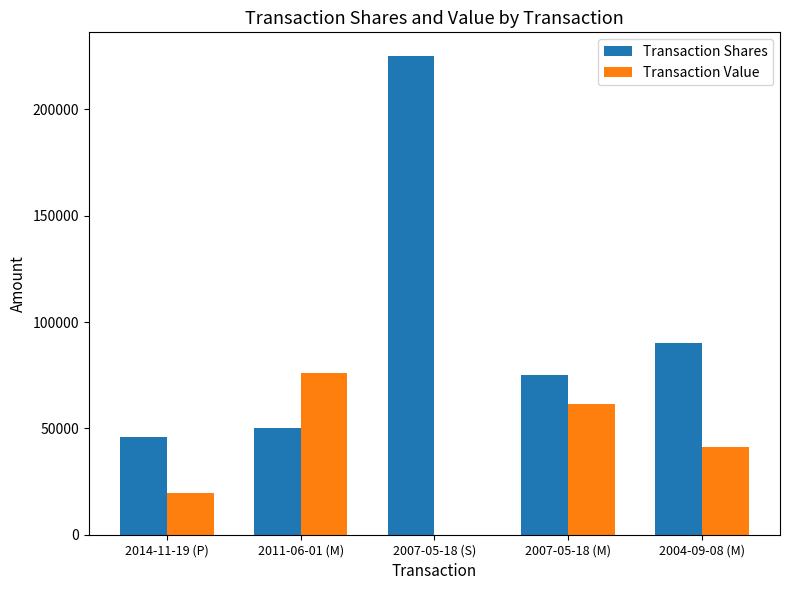

What is the sum of all Transaction Shares values?

486000